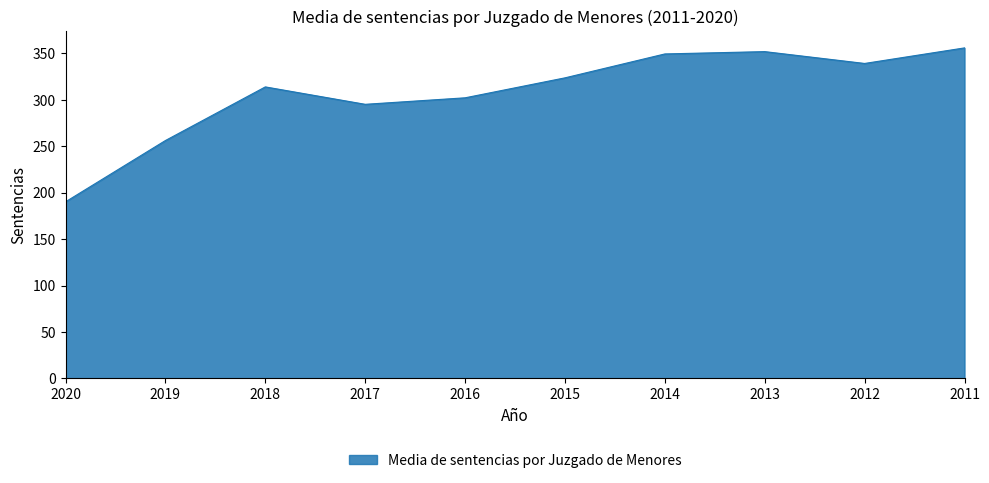

What value does the data have at 2011?

356.0